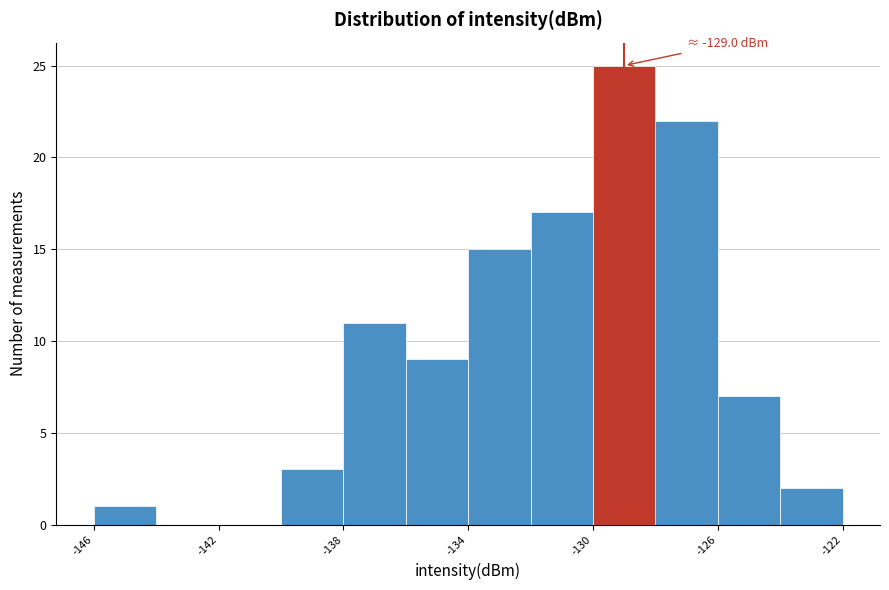

Over which range of the x-axis is the bar tallest?

-130 to -128